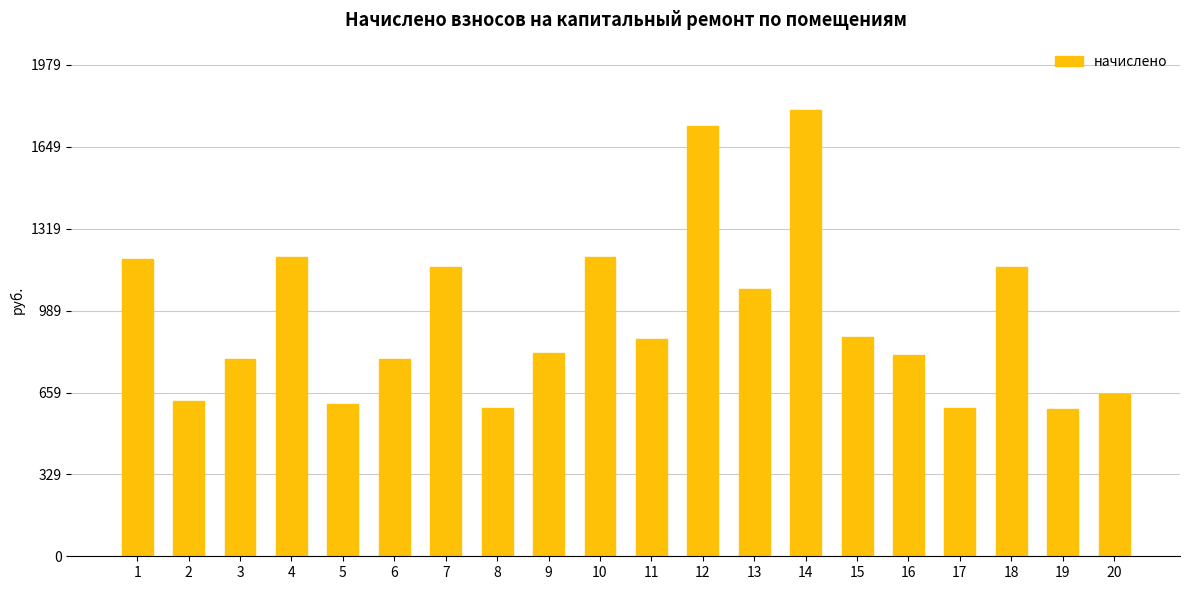

Approximately how many times larger is the value at 17 compared to 6?

0.8